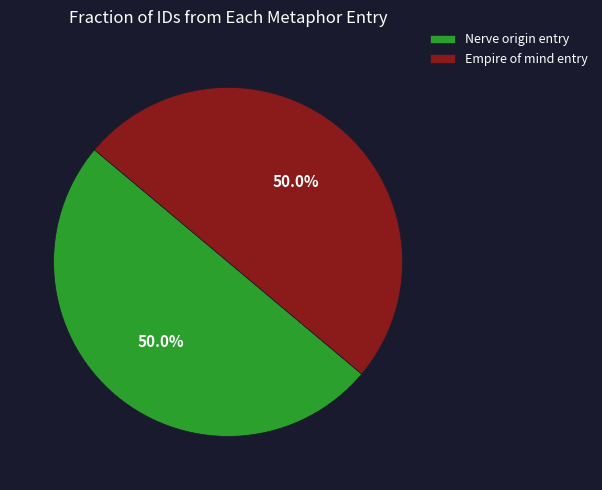

What percentage do Nerve origin entry and Empire of mind entry together represent?

100.0%